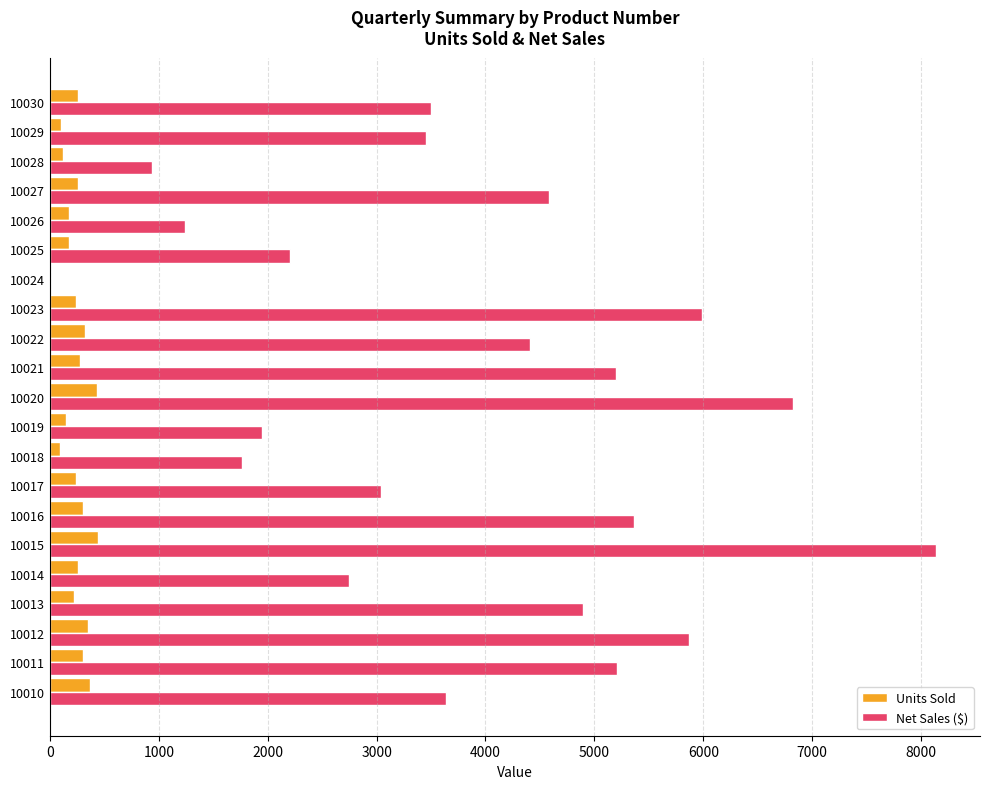

Between 10021 and 10030, which series saw the biggest shift?

Net Sales ($)